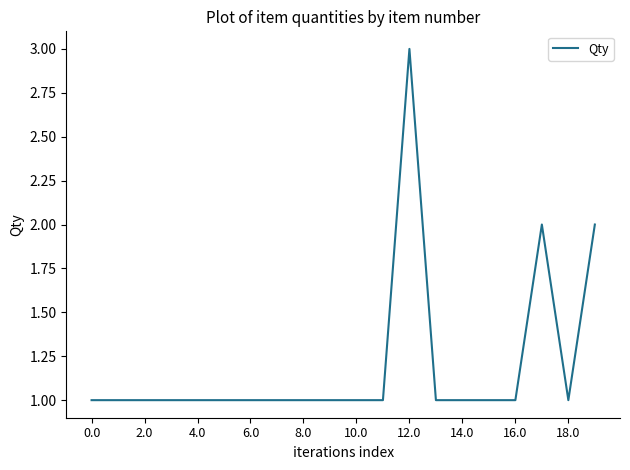

Does the chart have visible grid lines?

No